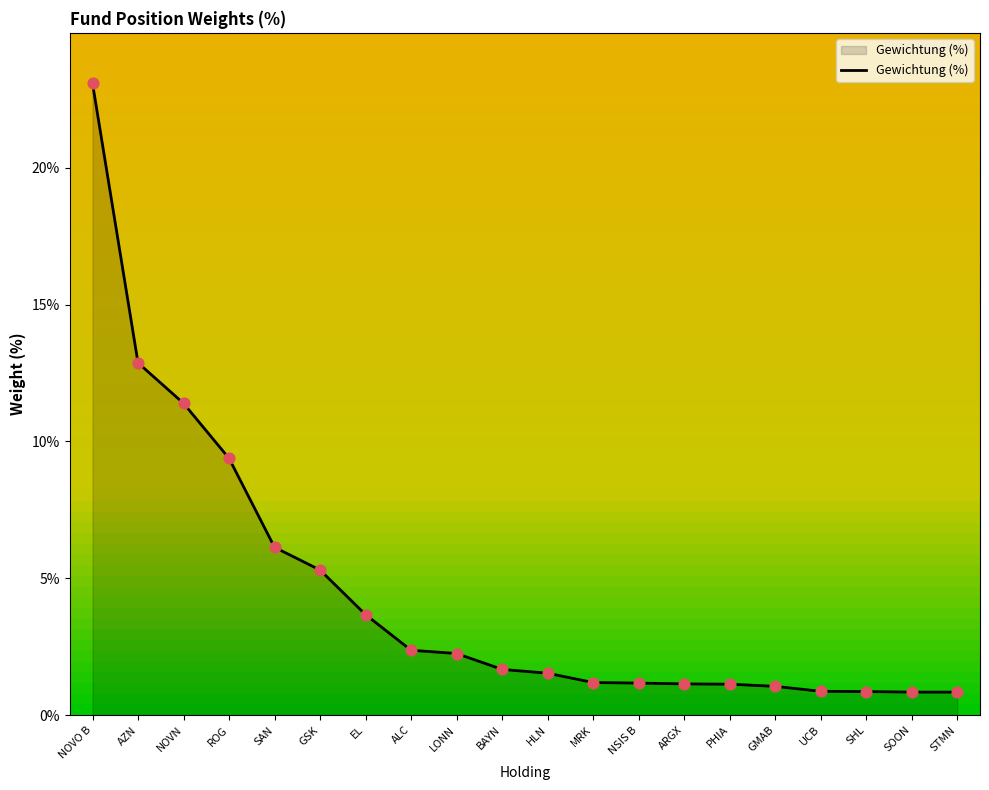

Which has a higher value, NSIS B or HLN?

HLN